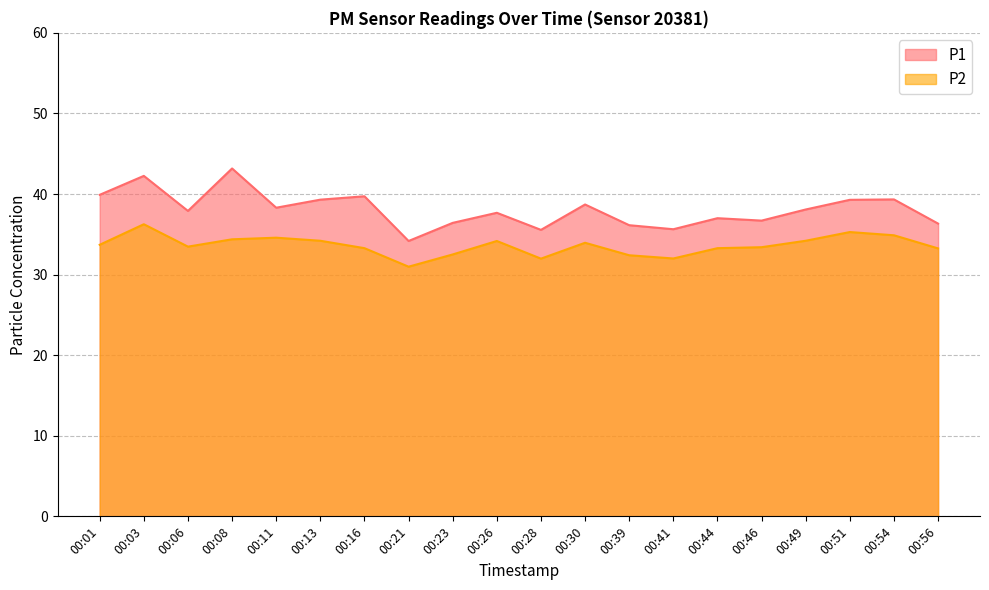

What is the difference between the second highest and minimum values in the P1 series?

8.1